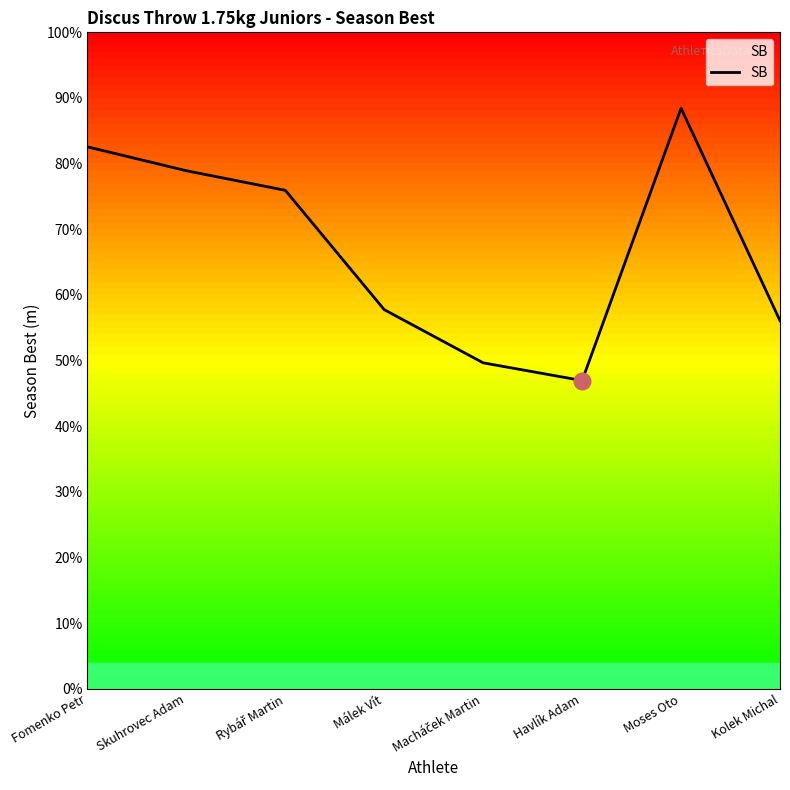

What is the change in value from Skuhrovec Adam to Rybář Martin?

-1.5